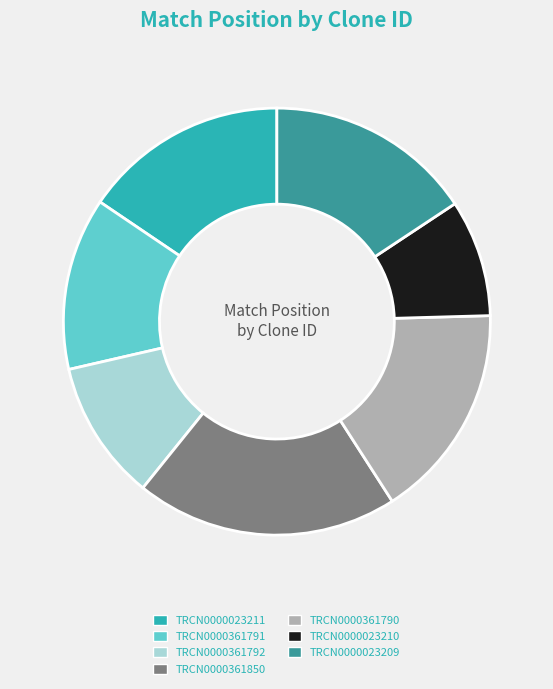

What is the largest slice in the pie chart?

TRCN0000361850